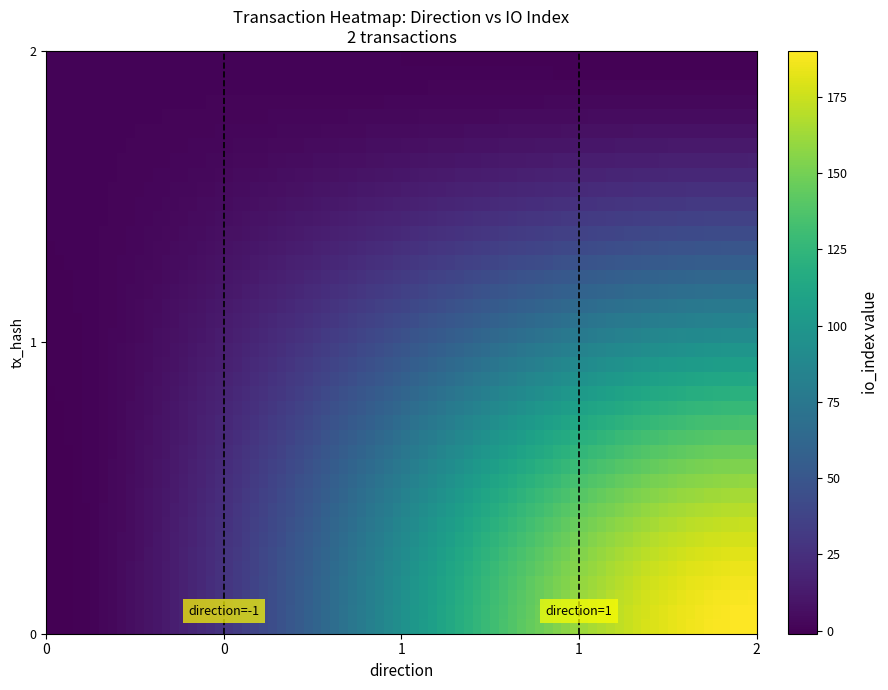

Reading left to right, list all the values displayed in this chart.

d569c6d86927c935ed4e13eec8a35232e6bd736: -1	190
7373c0300099a3d45b661844a49413debdc5d94: 1	0